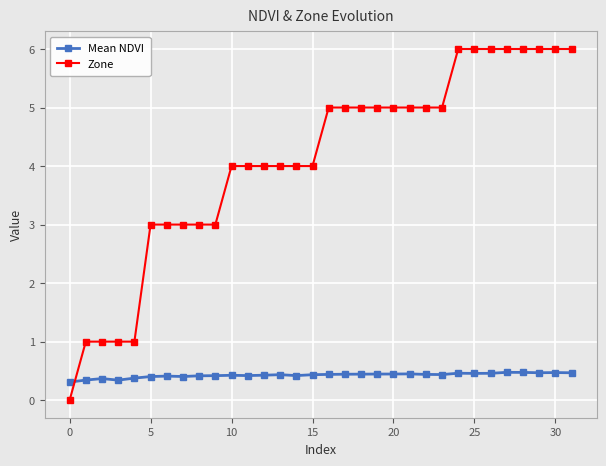

List the series in order of their peak value, lowest first.

Mean NDVI, Zone